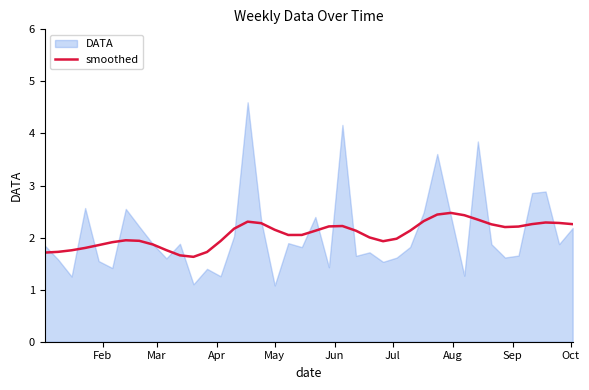

What is the sum of all values?

82.7